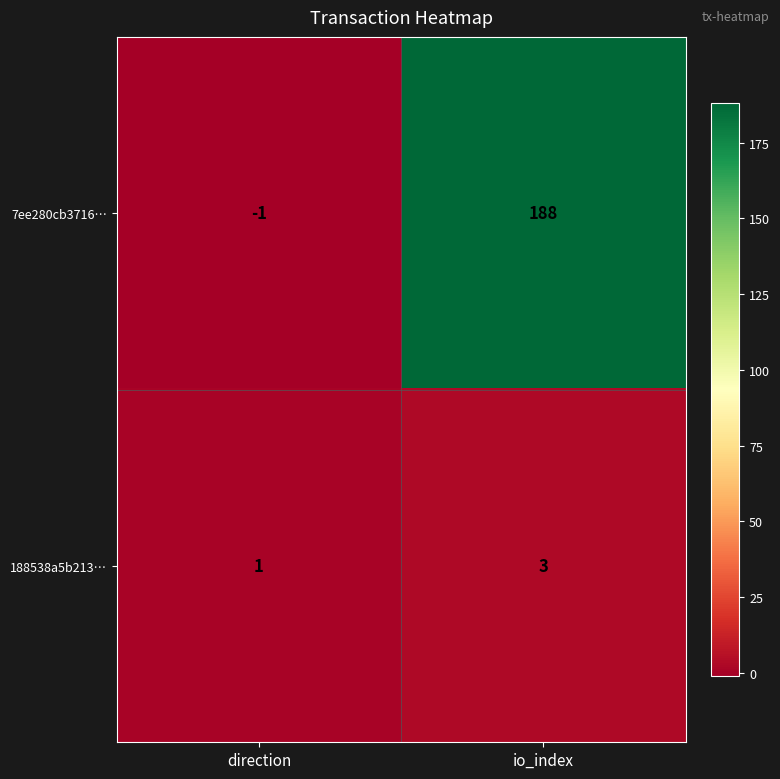

Rank the series by their maximum value, from lowest to highest.

188538a5b213…, 7ee280cb3716…